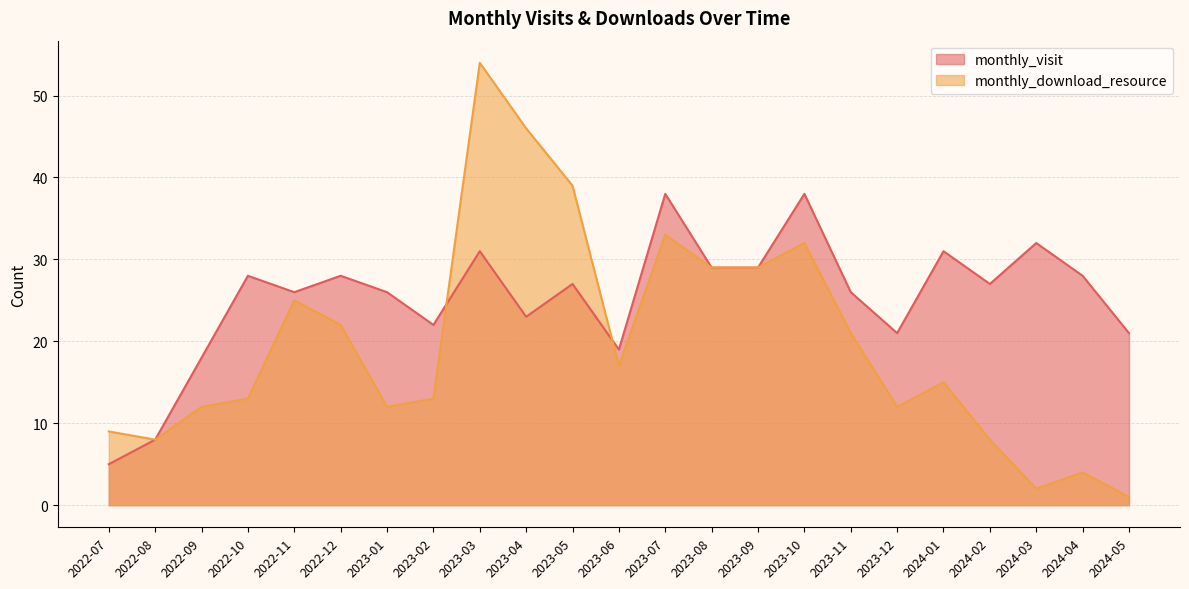

At 2023-05, list the series in order from largest to smallest.

monthly_download_resource, monthly_visit